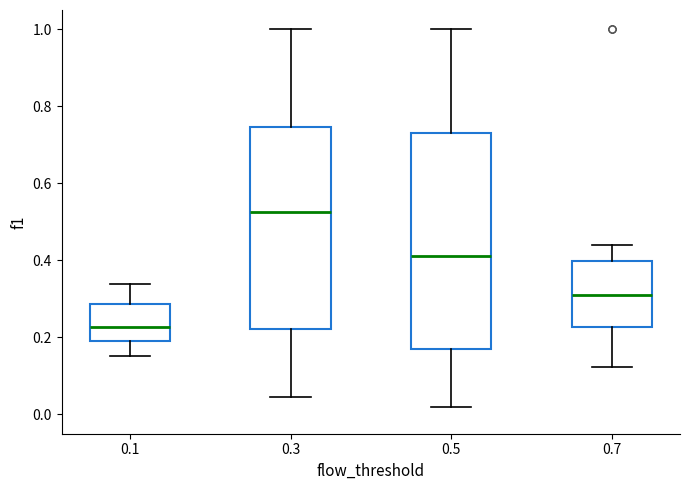

Which box is the tallest, from its lower edge to its upper edge?

0.5